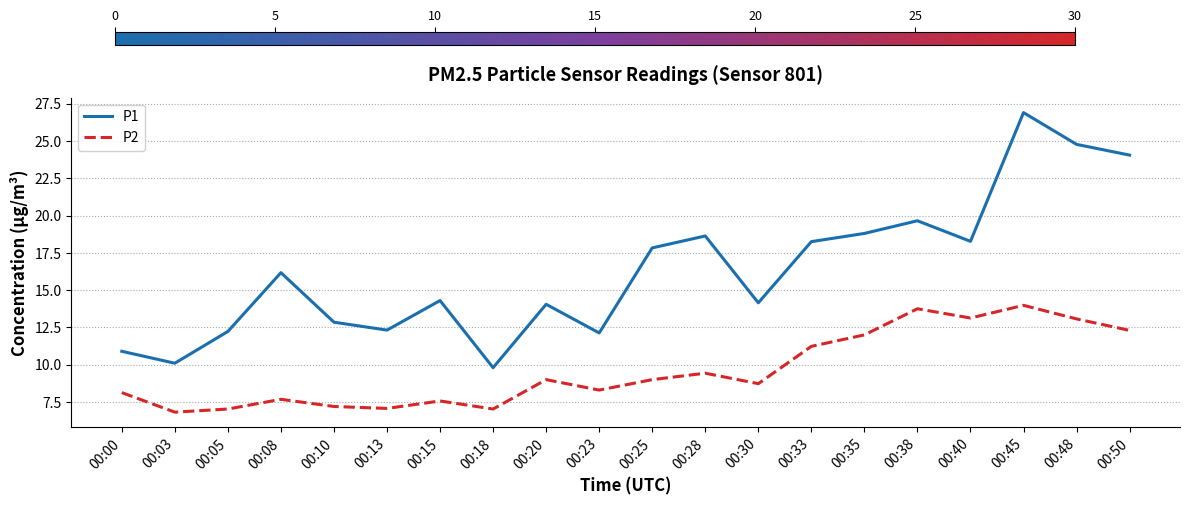

True or false: P1 has a value of 26.9 at 00:45.

True